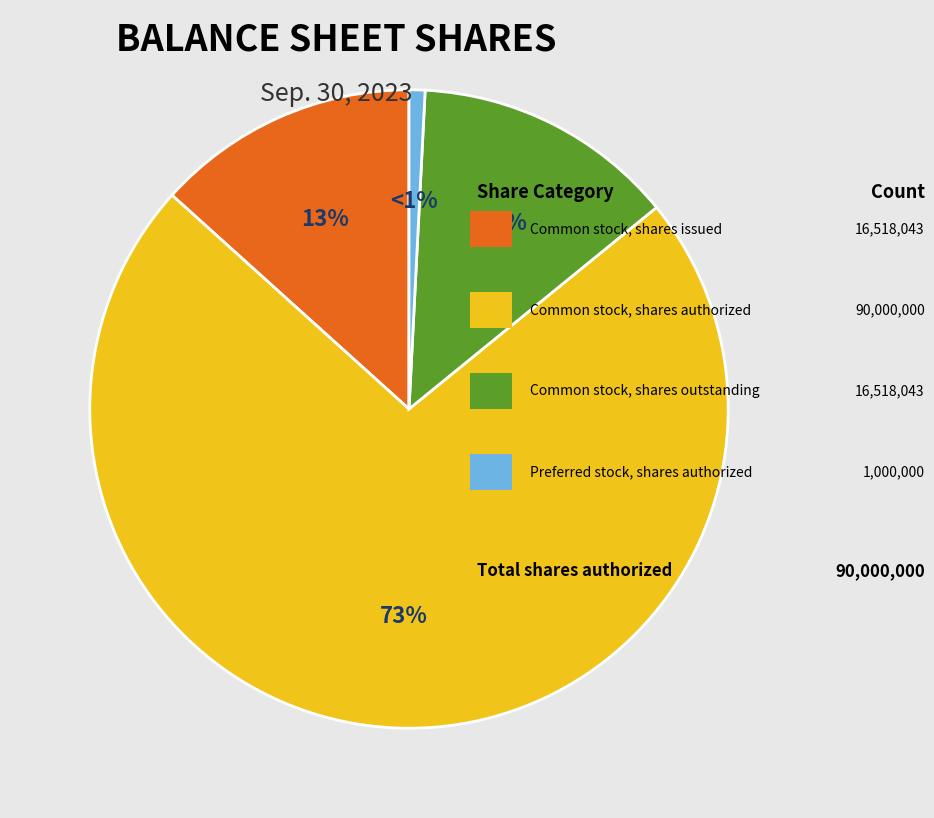

How many segments does this pie chart have?

4